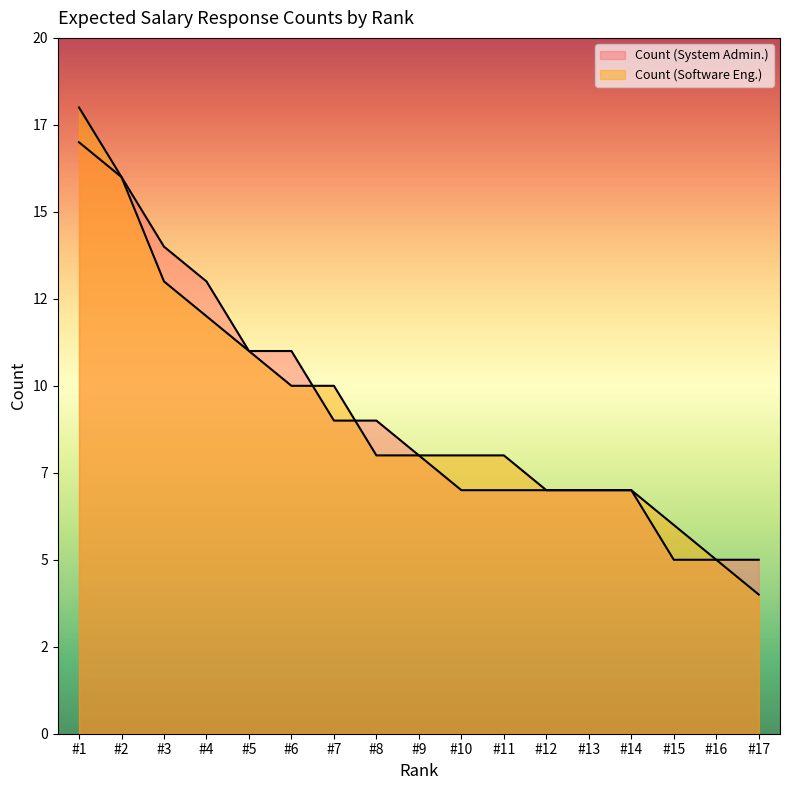

At which category is the sum across all series the highest?

#1